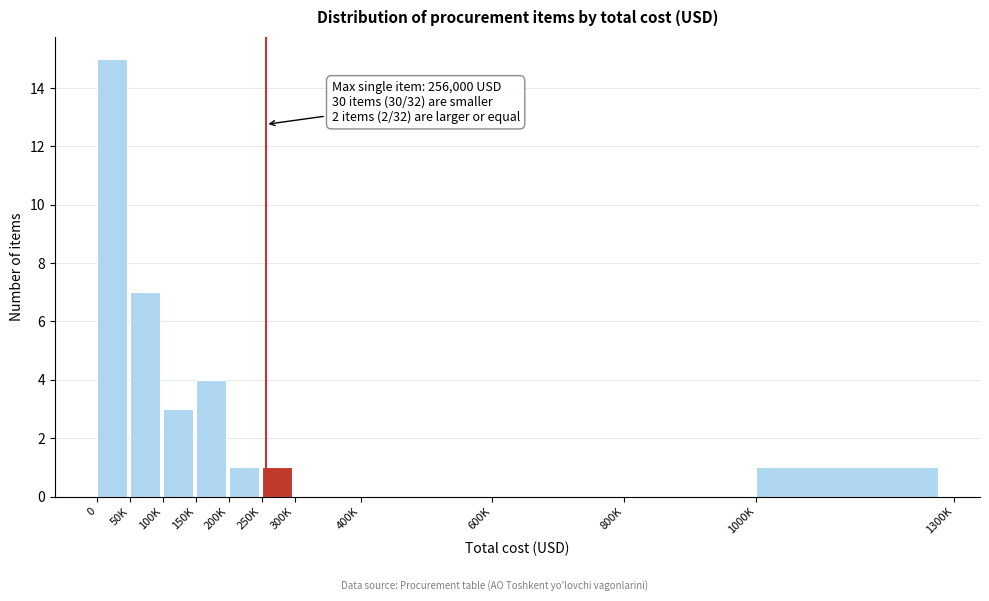

Reading left to right, list all the values displayed in this chart.

0=15	50K=7	100K=3	150K=4	200K=1	250K=1	300K=0	400K=0	600K=0	800K=0	1000K=1